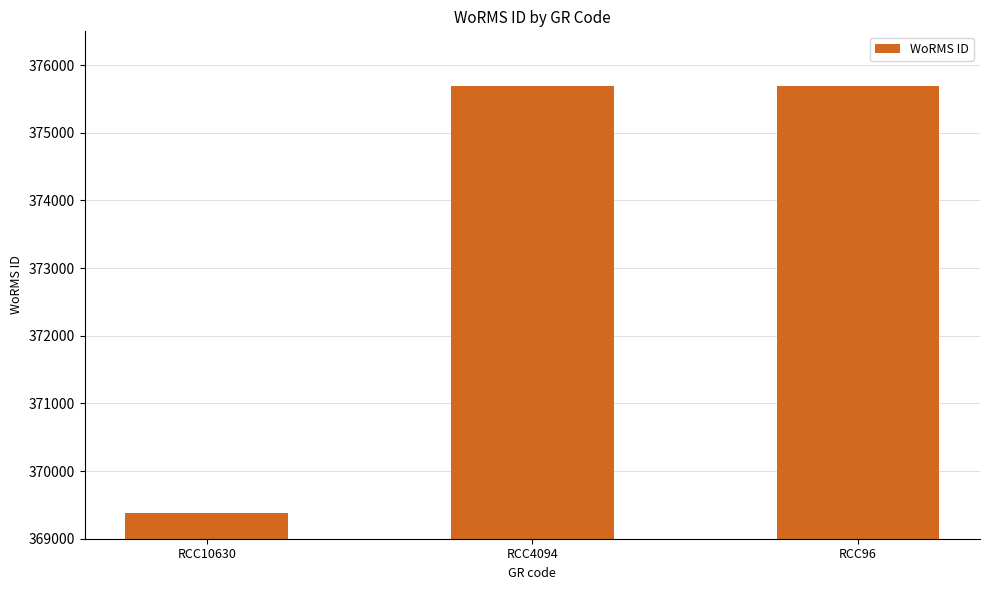

What is the average value?

373592